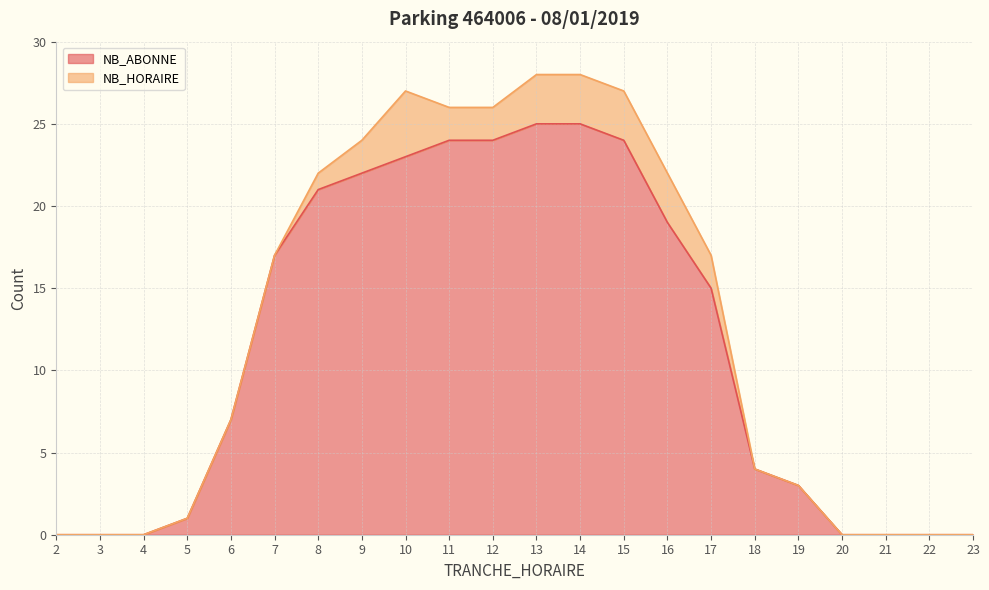

What is the ratio of the value at 11 to the value at 7?

1.4